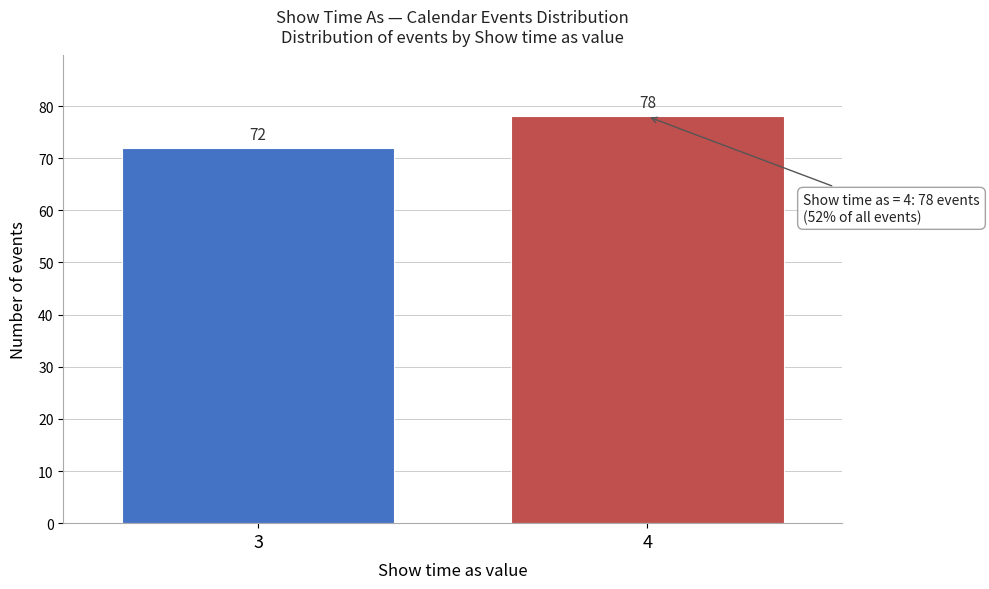

Reading left to right, extract all data points from this chart.

72	78